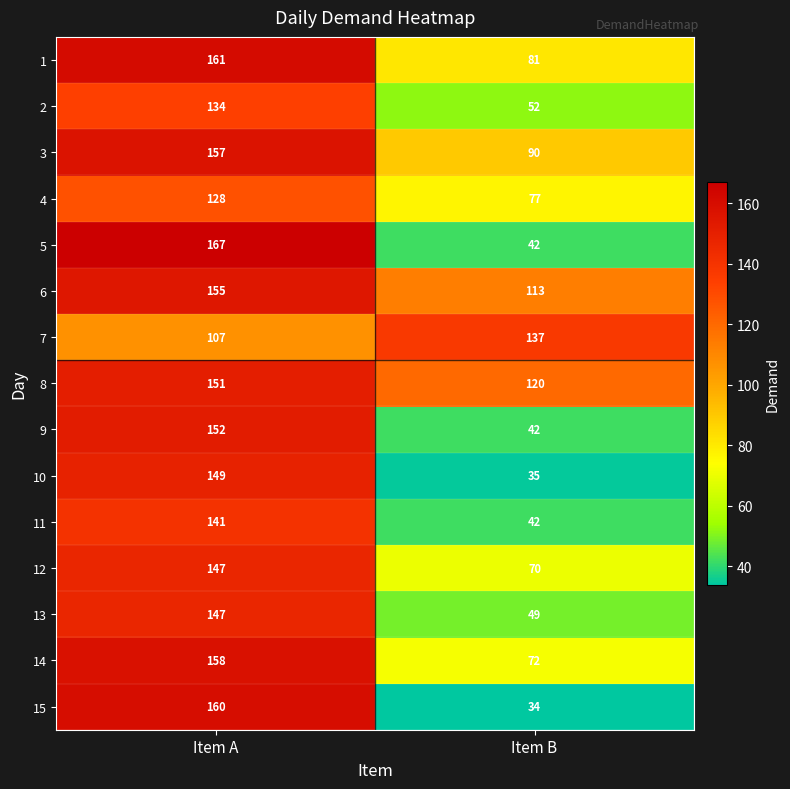

At which category does the chart reach its minimum across all series?

Item B